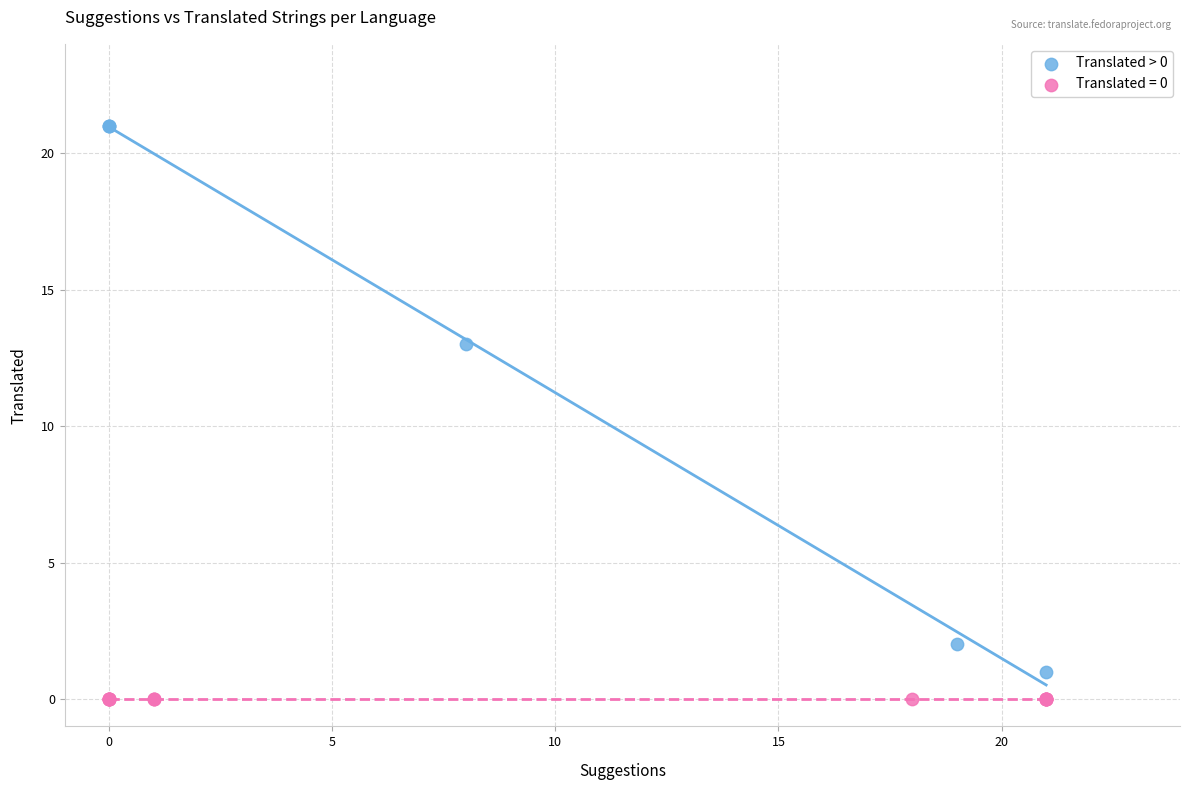

Which series reaches the maximum Y coordinate?

Translated > 0